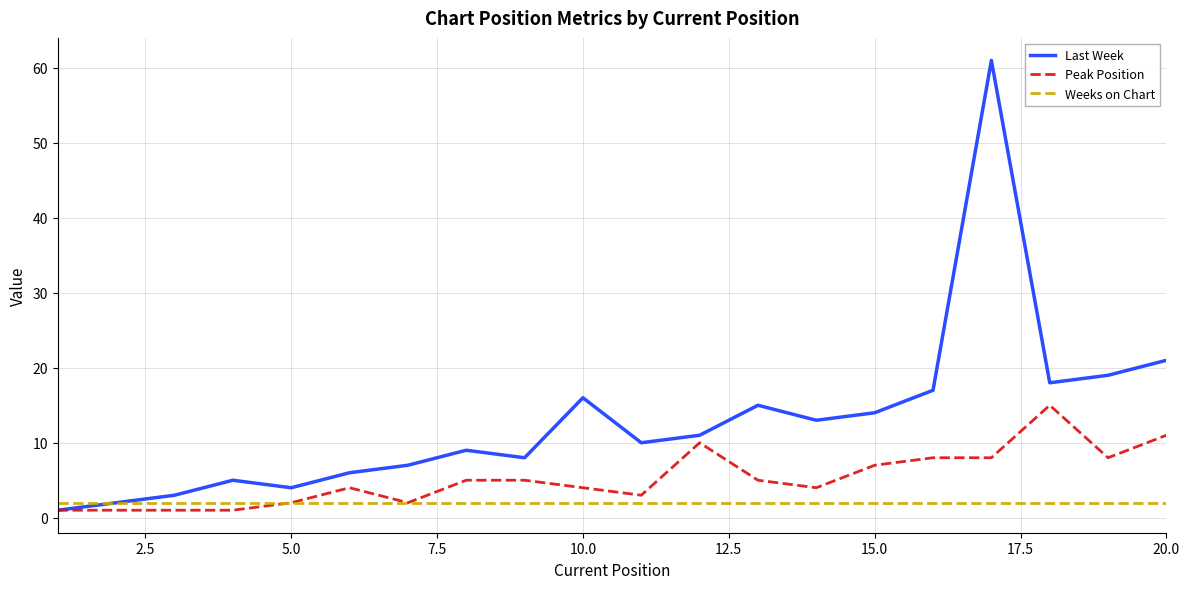

Which series has the largest total across all categories?

Last Week